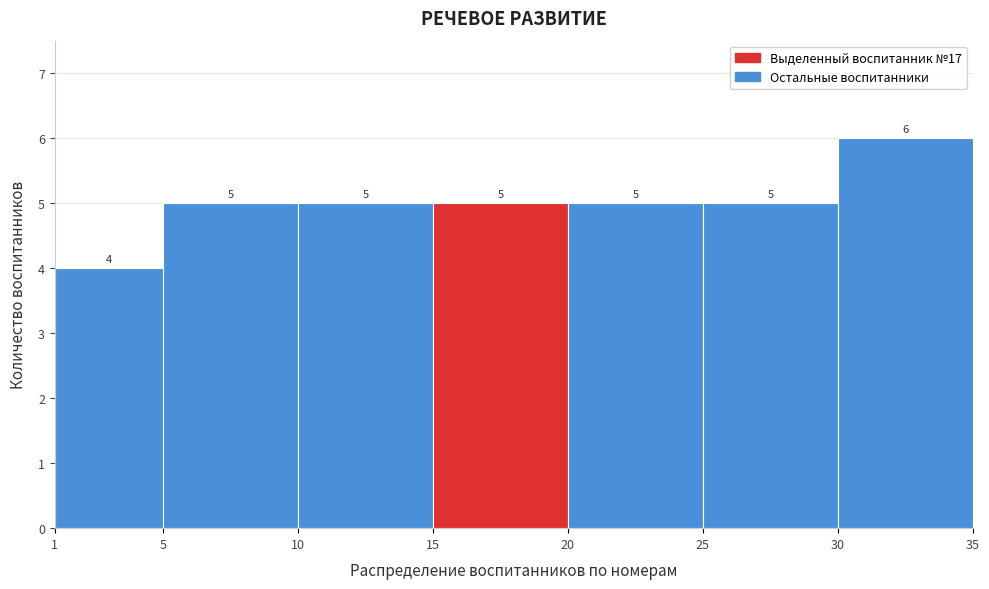

Which range on the x-axis has the tallest bar?

30 to 35